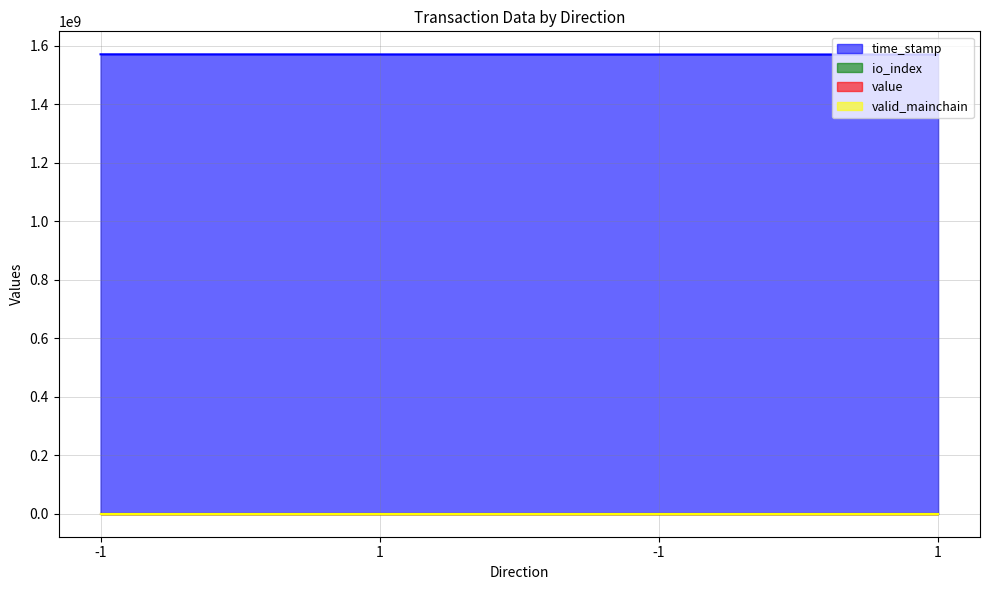

Where is io_index nearest to the value 4?

1